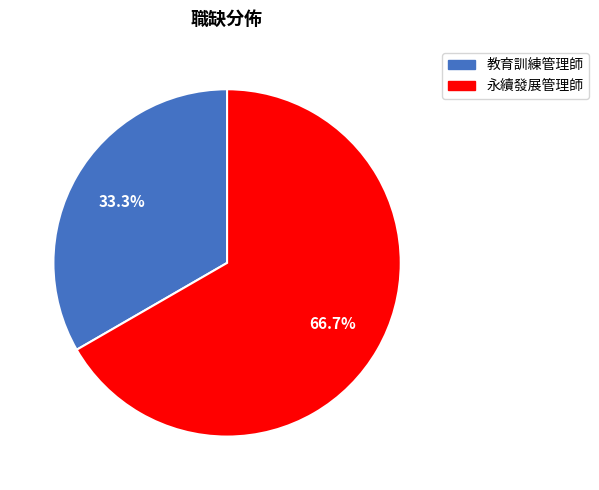

The 教育訓練管理師 slice represents 28% of the pie. True or false?

False